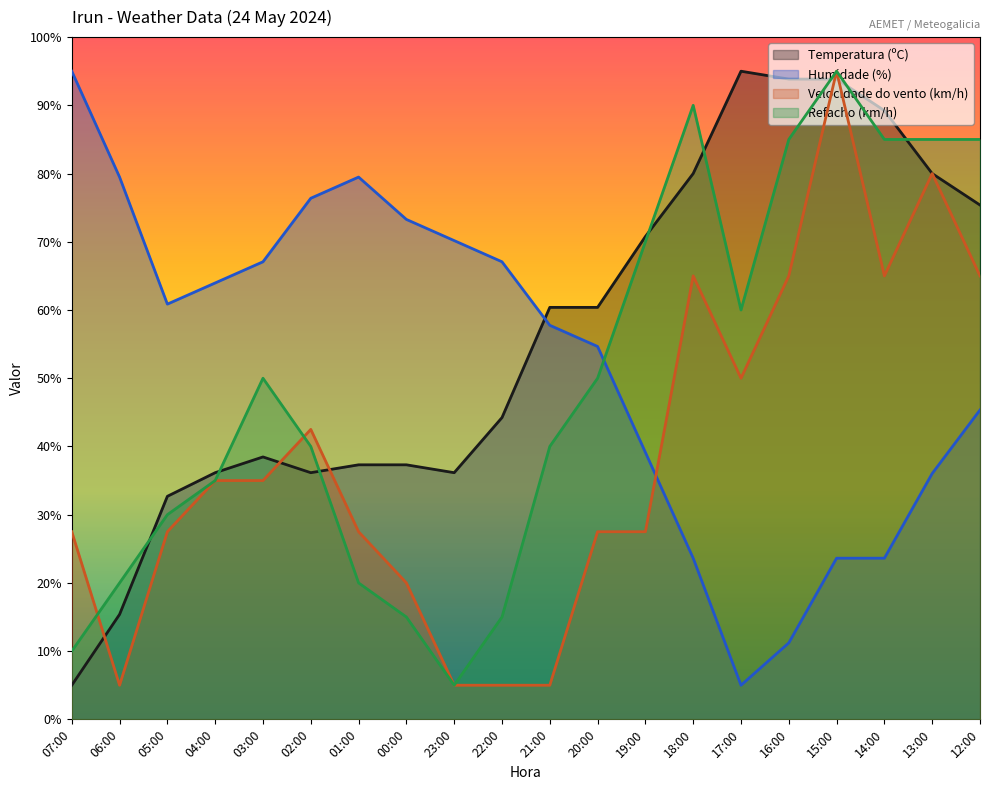

At which label does Temperatura (ºC) first exceed 60?

21:00